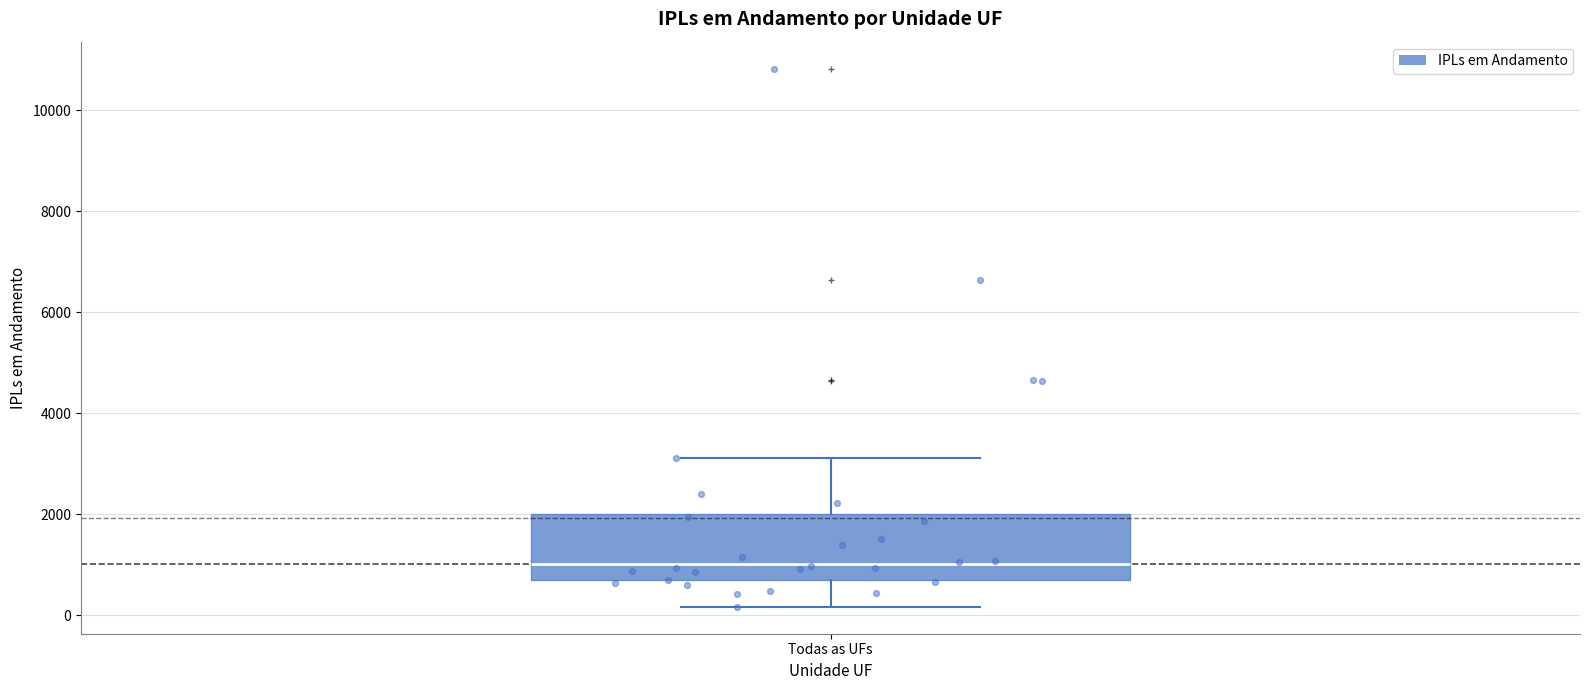

Read this box plot against the y-axis: the position of the median line, the range covered by the box, and the ends of both whiskers. The values are not printed on the chart, so give them approximately, as read against the axis.

median 1000, box 600 to 2000, whiskers 200 to 3200